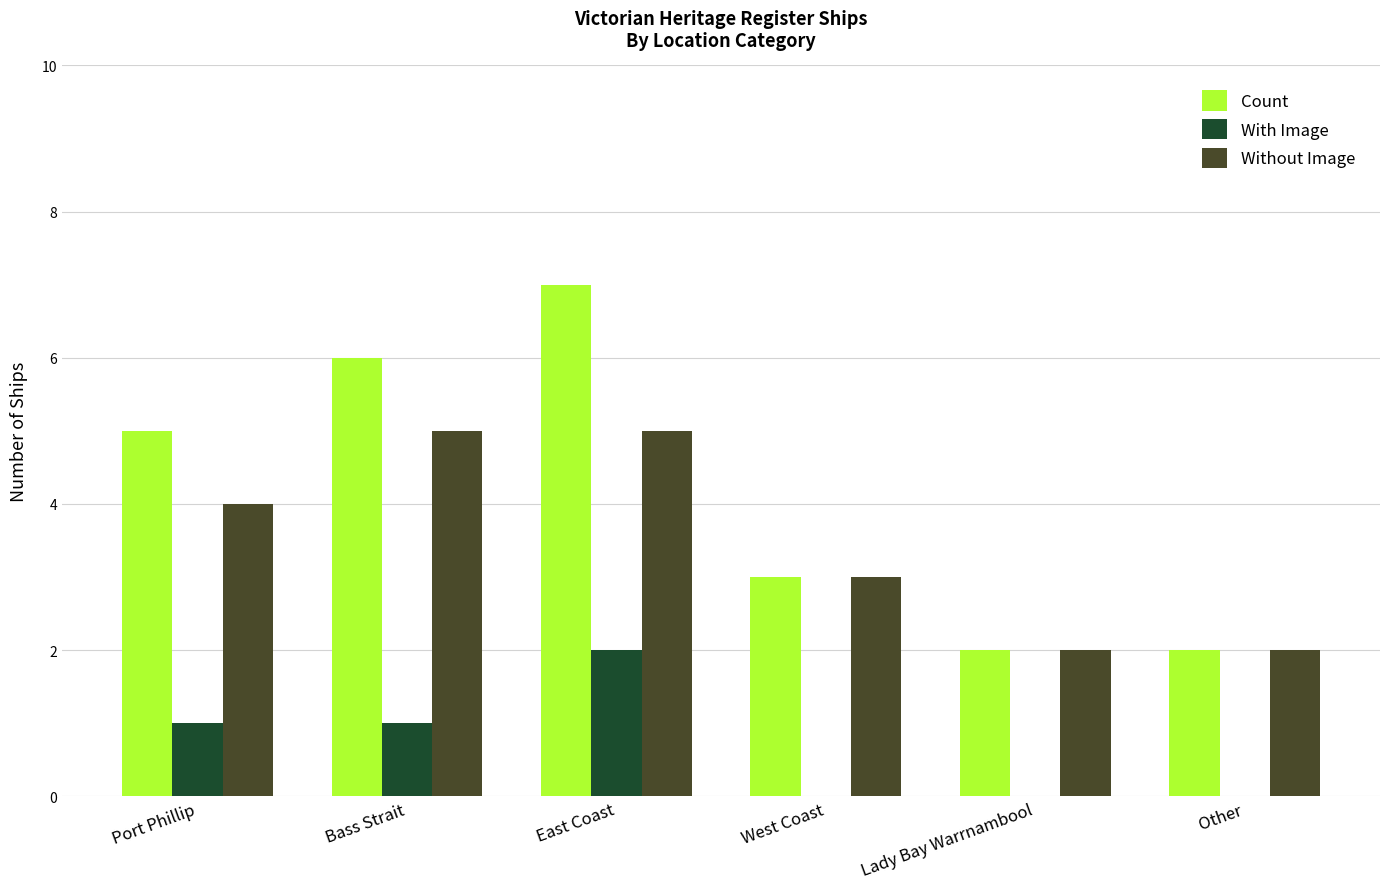

Which series has the largest total across all categories?

Count